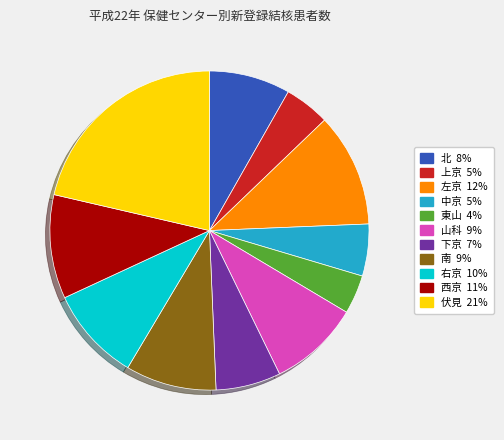

Does any single category account for the majority?

No